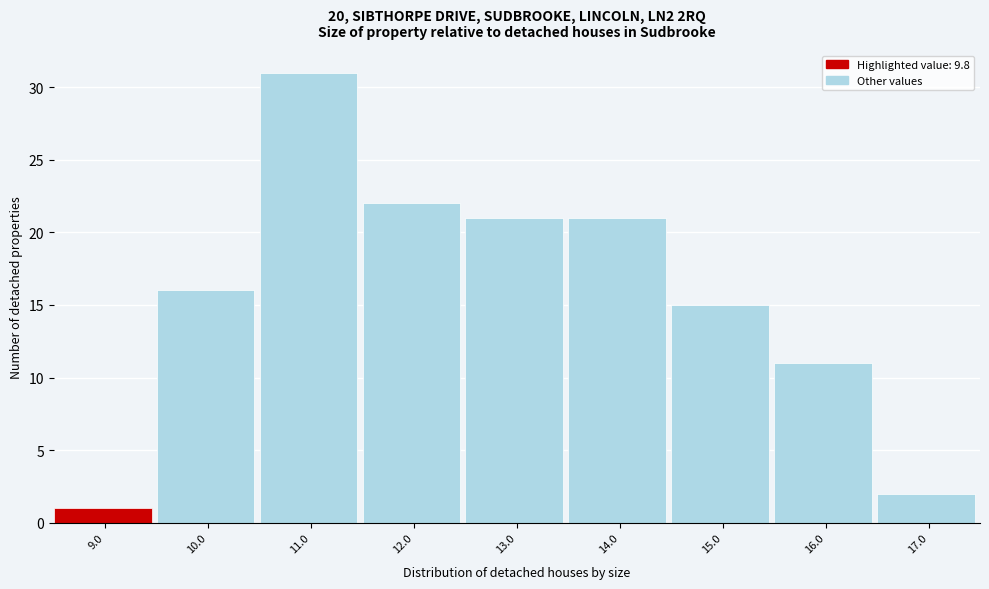

Reading right to left, what are all the values shown in this chart?

17.0=2	16.0=11	15.0=15	14.0=21	13.0=21	12.0=22	11.0=31	10.0=16	9.0=1